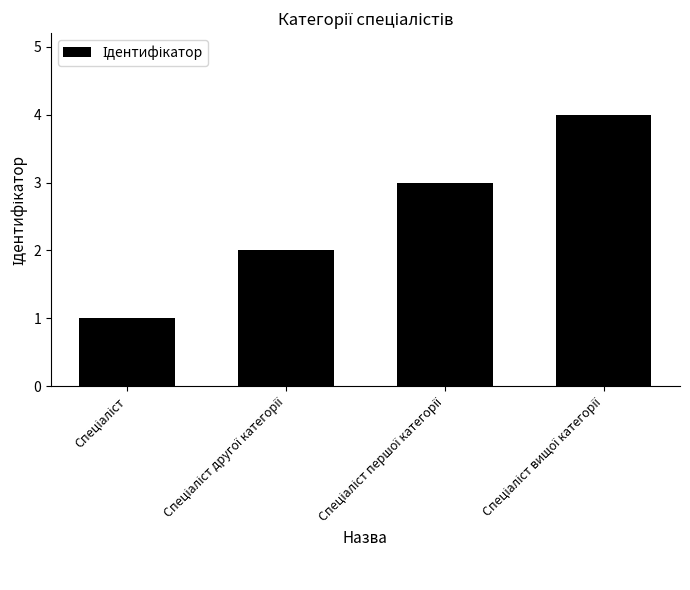

What is the maximum value shown in the chart?

4